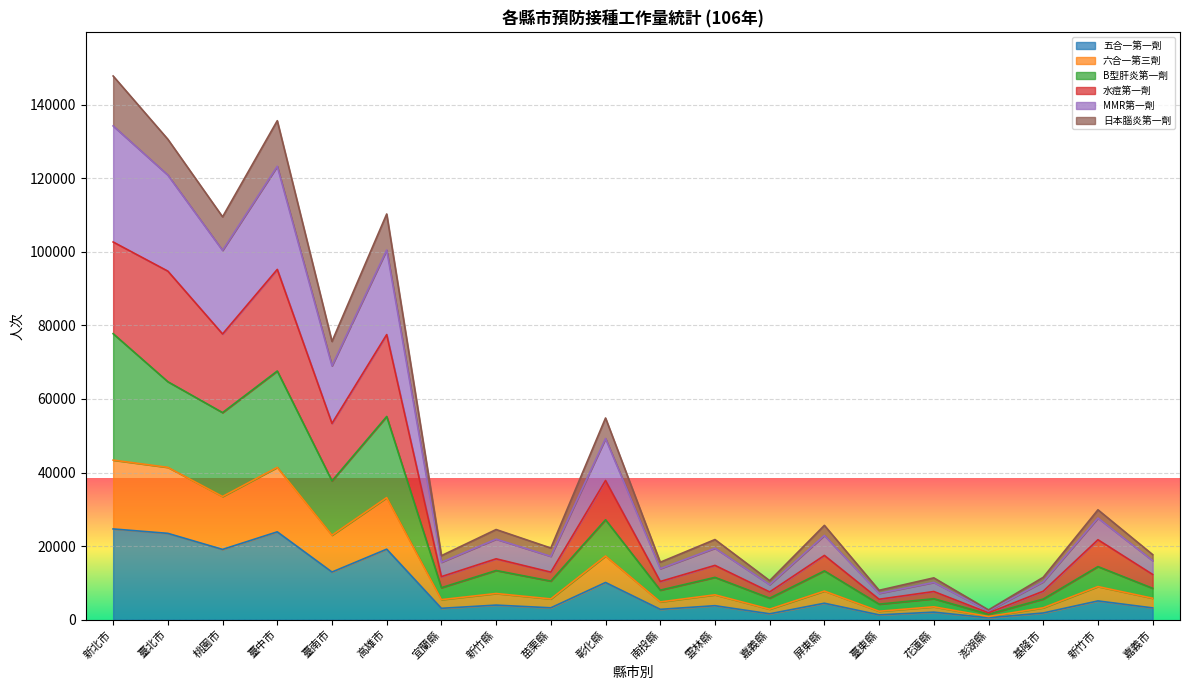

What is the difference between the highest and lowest values at 南投縣?

12803